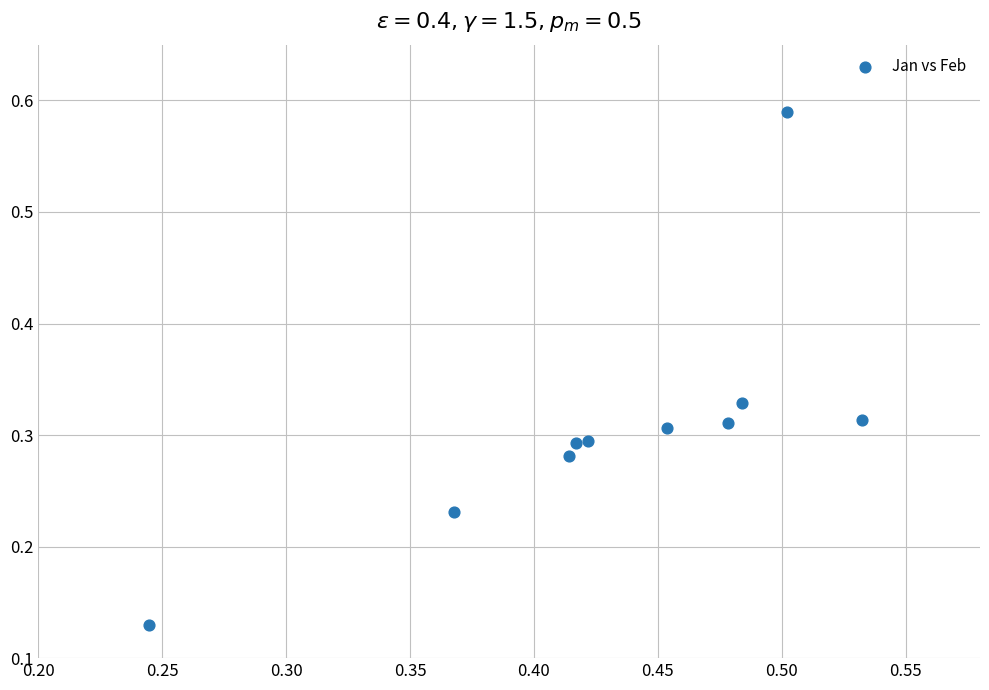

What is the average X value?

0.4